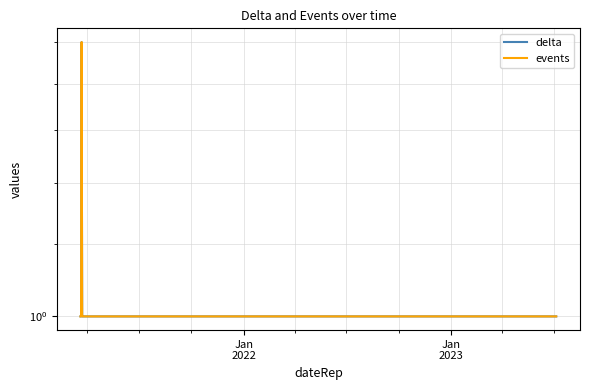

Count the number of categories in the chart.

30